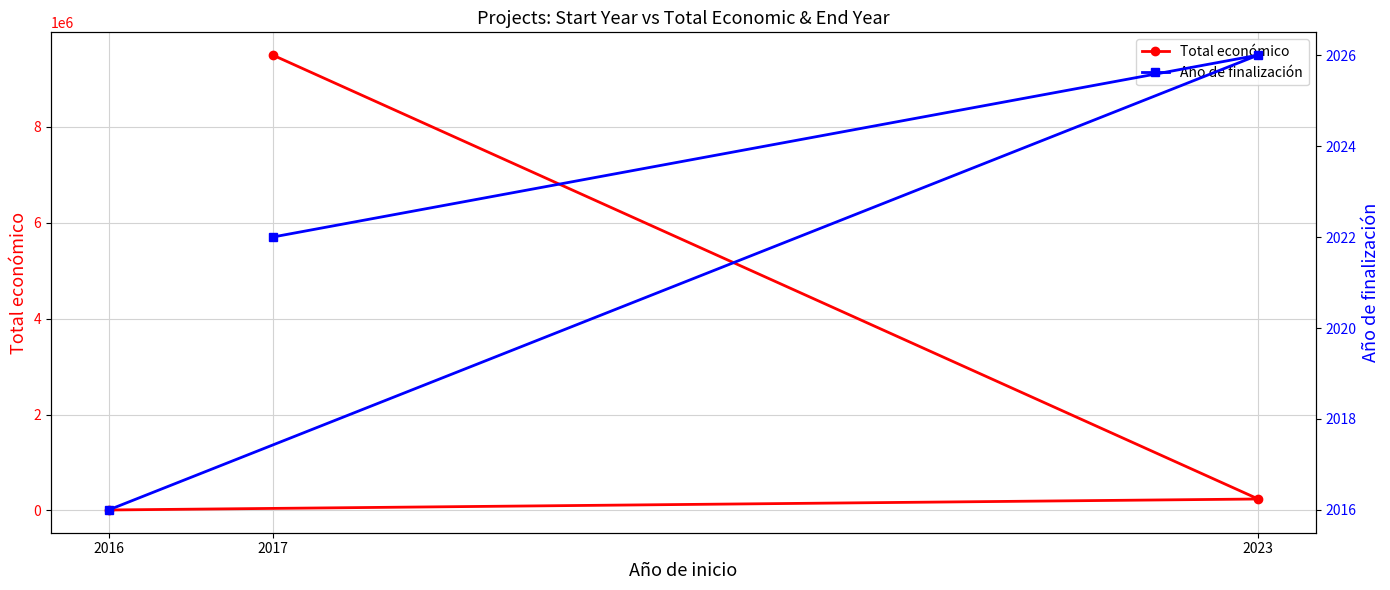

What is the maximum value shown in the chart?

9500000